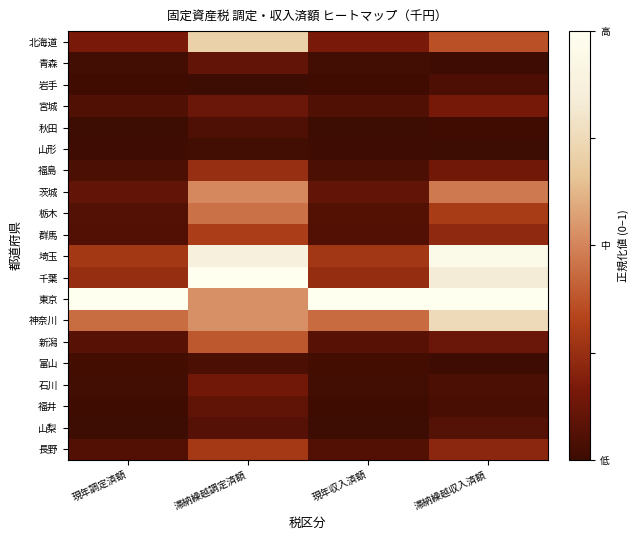

Rank the series by their maximum value, from highest to lowest.

千葉, 東京, 埼玉, 神奈川, 北海道, 茨城, 栃木, 新潟, 群馬, 長野, 福島, 宮城, 石川, 青森, 福井, 山梨, 秋田, 岩手, 富山, 山形